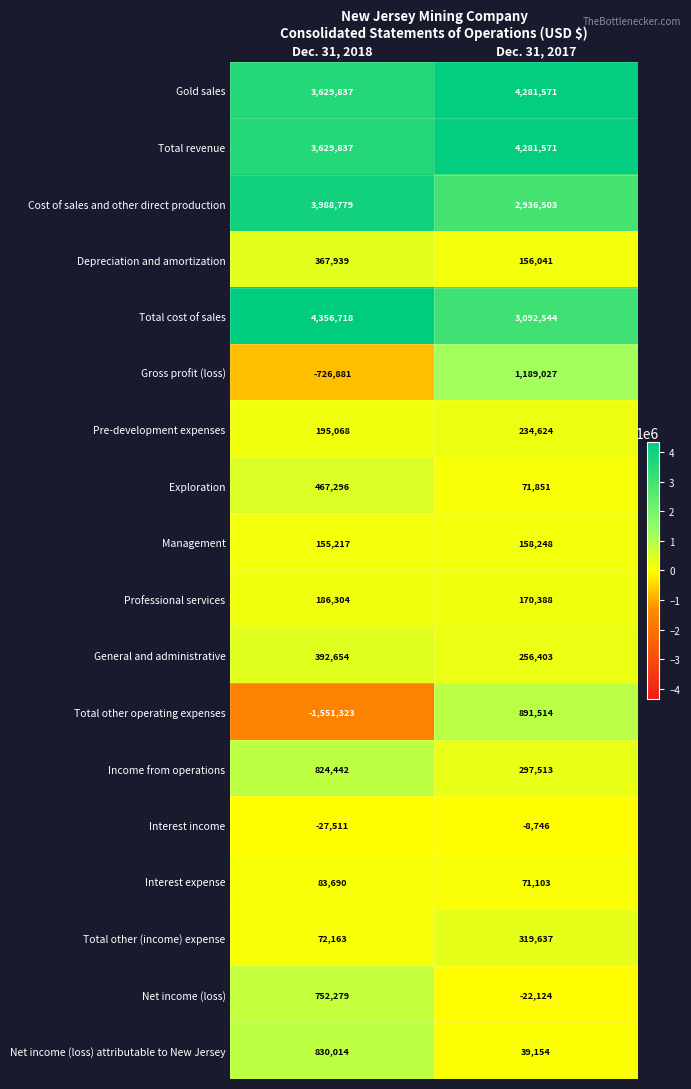

True or false: Total cost of sales has a value of 4356718 at Dec. 31, 2018.

True